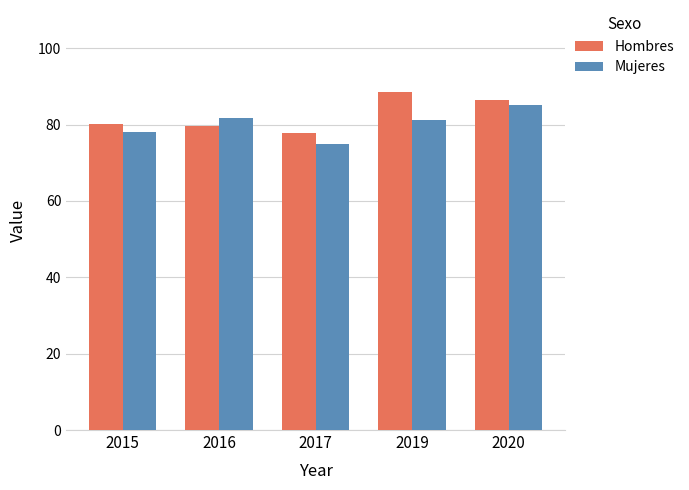

What is the difference between the Hombres values at 2020 and 2016?

6.7